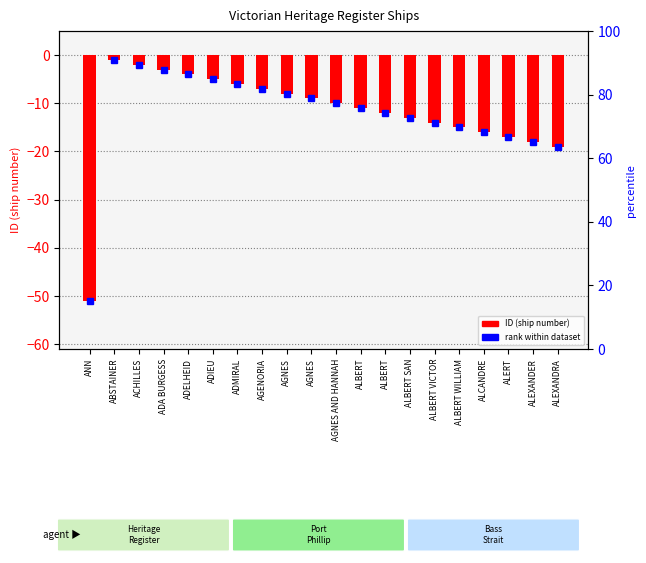

How many values are below -10?

10